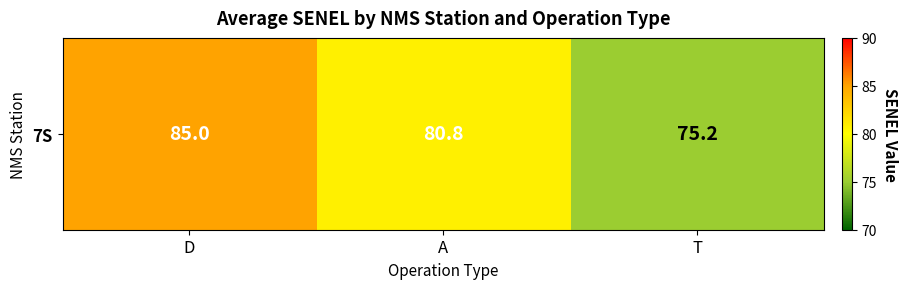

What is the change in value from D to A?

-4.2